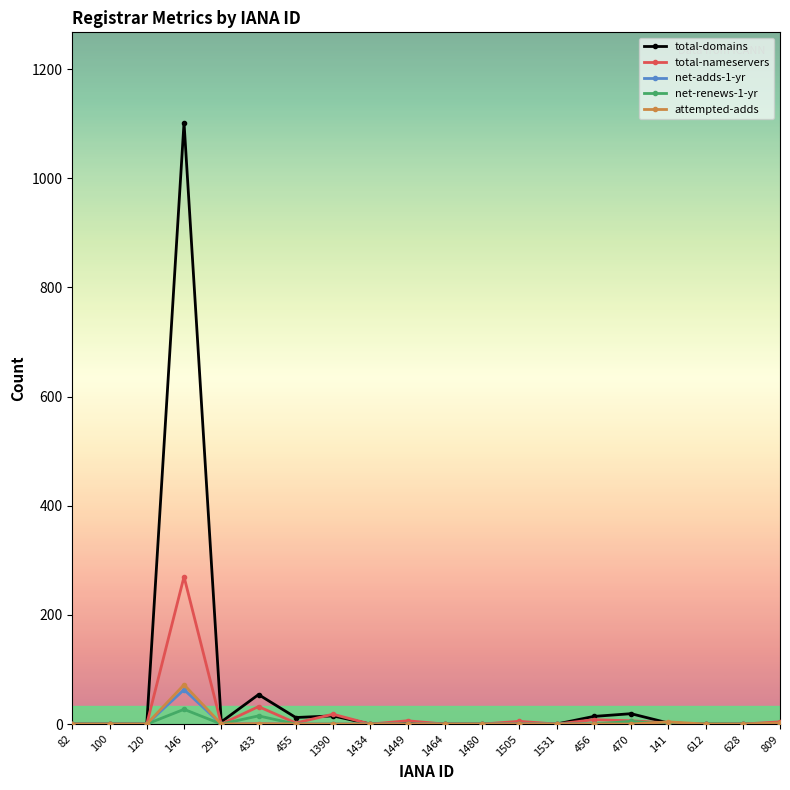

Is it true that net-renews-1-yr equals 0 at 456?

True